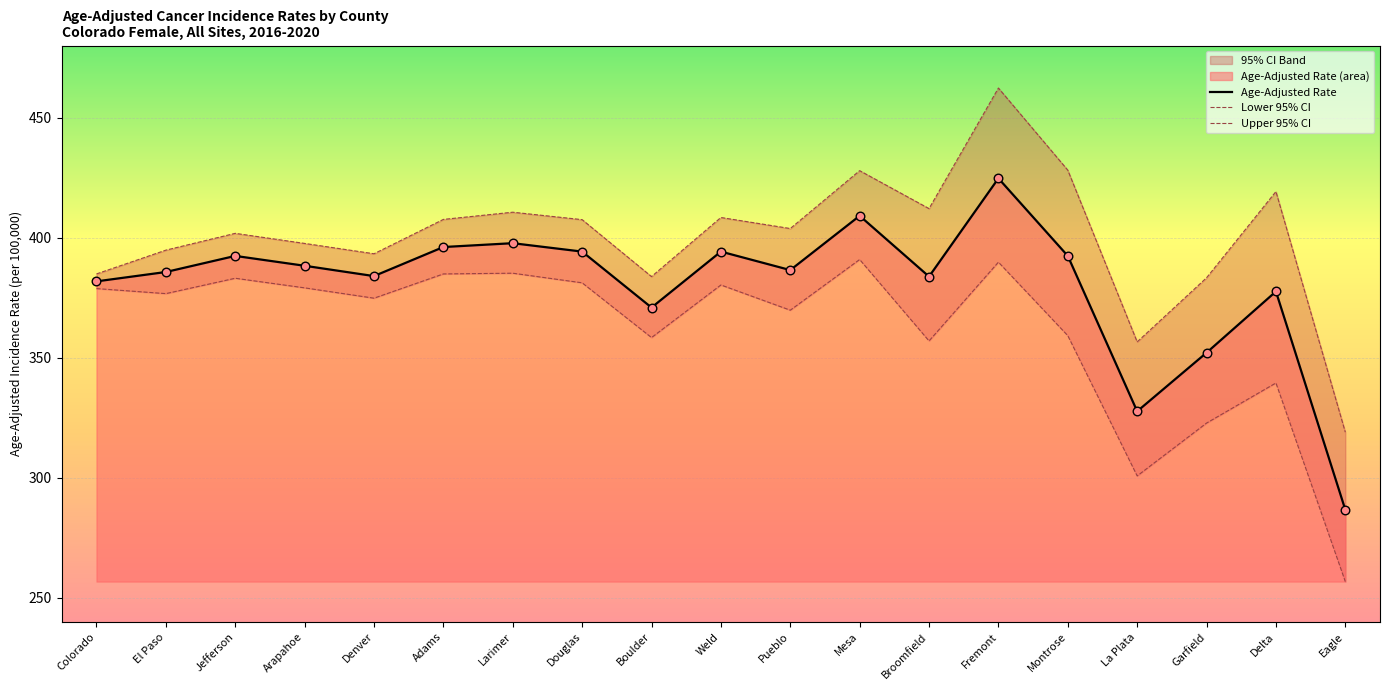

Is the value of Upper 95% CI at Larimer greater than the value of Lower 95% CI at Arapahoe?

Yes